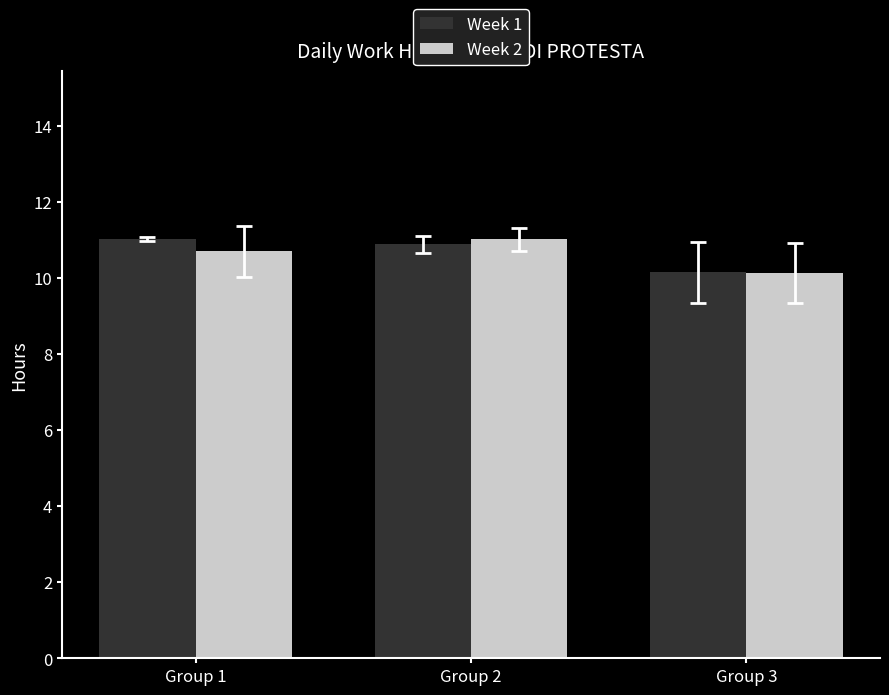

Is it true that Week 2 equals 14.7 at Group 2?

False